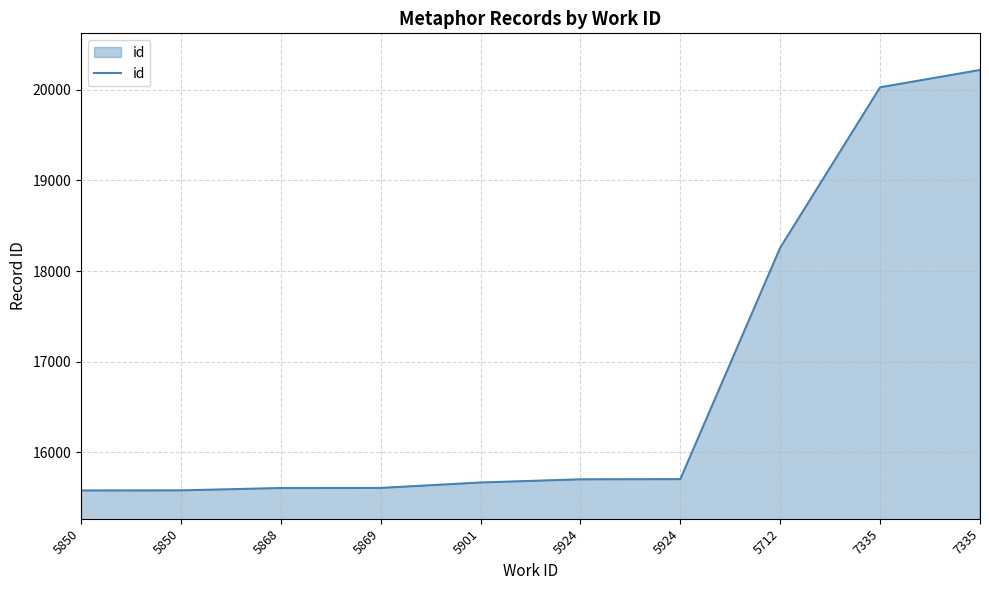

Rank the categories by value from lowest to highest.

5850, 5850, 5868, 5869, 5901, 5924, 5924, 5712, 7335, 7335